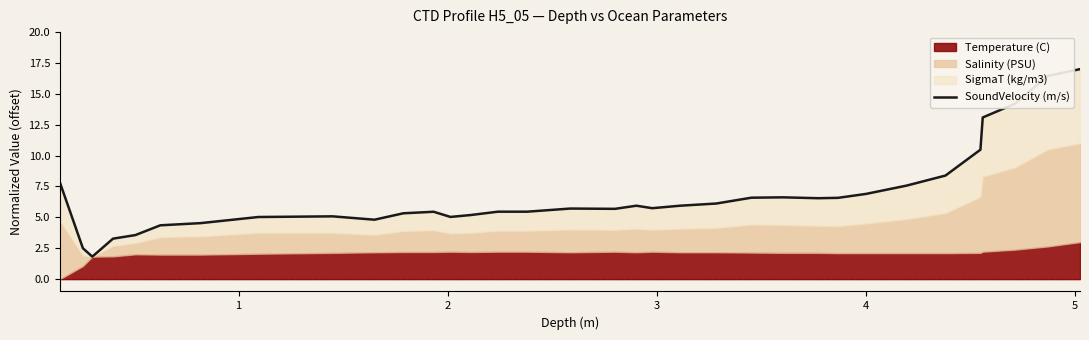

Reading right to left, extract all data points from this chart.

17.0	16.5	14.2	13.1	10.5	8.4	7.6	6.9	6.6	6.6	6.6	6.6	6.1	5.9	5.7	5.9	5.7	5.7	5.5	5.5	5.2	5.0	5.5	5.3	4.8	5.1	5.0	4.5	4.4	3.6	3.3	1.8	2.5	7.8